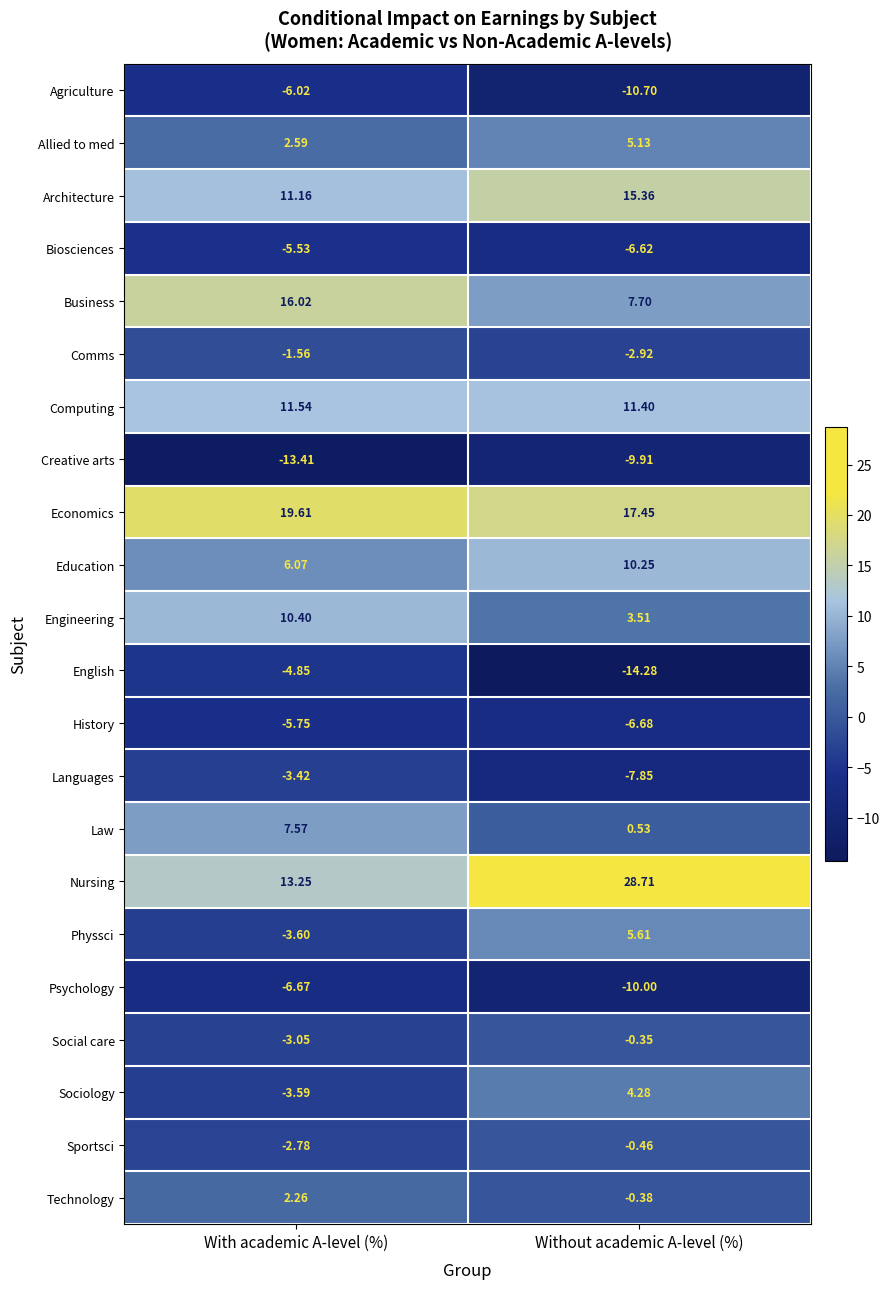

List the series in order of their peak value, highest first.

Nursing, Economics, Business, Architecture, Computing, Engineering, Education, Law, Physsci, Allied to med, Sociology, Technology, Social care, Sportsci, Comms, Languages, English, Biosciences, History, Agriculture, Psychology, Creative arts